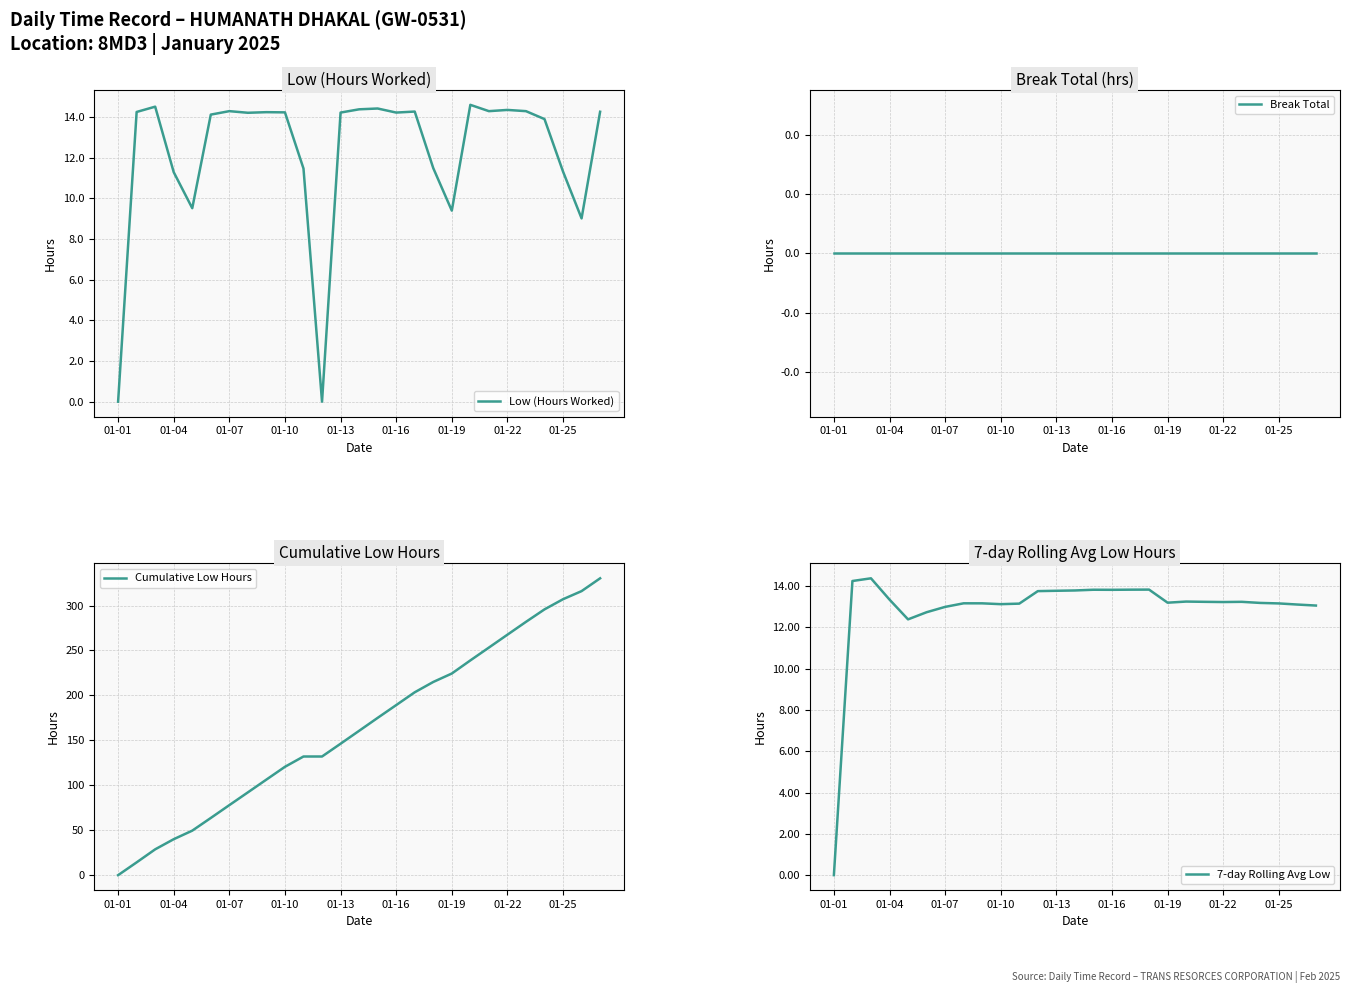

The value of 7-day Rolling Avg Low at 01-01 is -8.7. True or false?

False